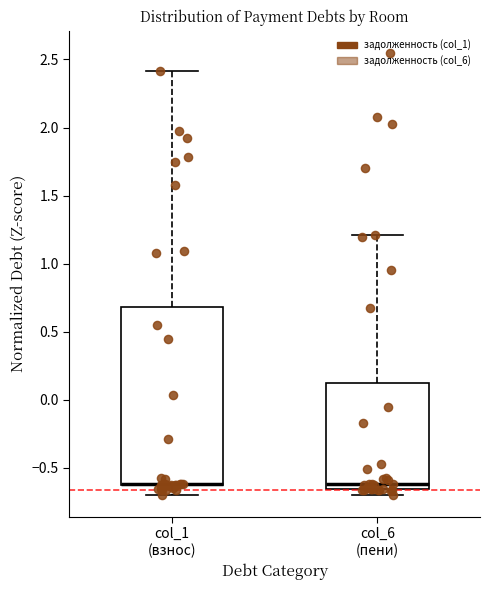

Reading left to right, read every box against the y-axis: the position of its median line, the range the box covers, and the ends of its whiskers. The values are not printed on the chart, so give them approximately, as read against the axis.

col_1 (взнос): median -0.60 (drawn on the box's lower edge), box -0.65 to 0.70, whiskers -0.70 to 2.40
col_6 (пени): median -0.60, box -0.65 to 0.15, whiskers -0.70 to 1.20